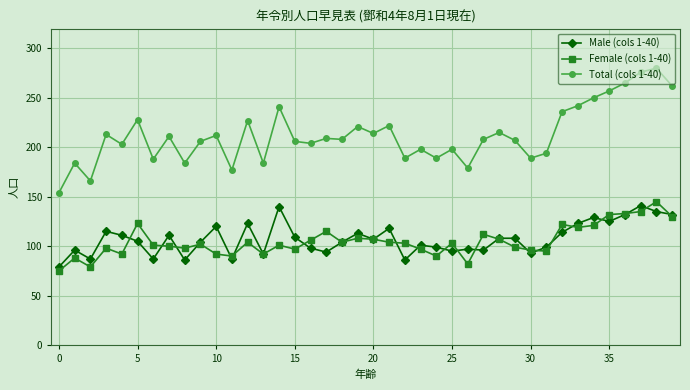

What is the value of the Total (cols 1-40) point at the 32nd from the left?

194